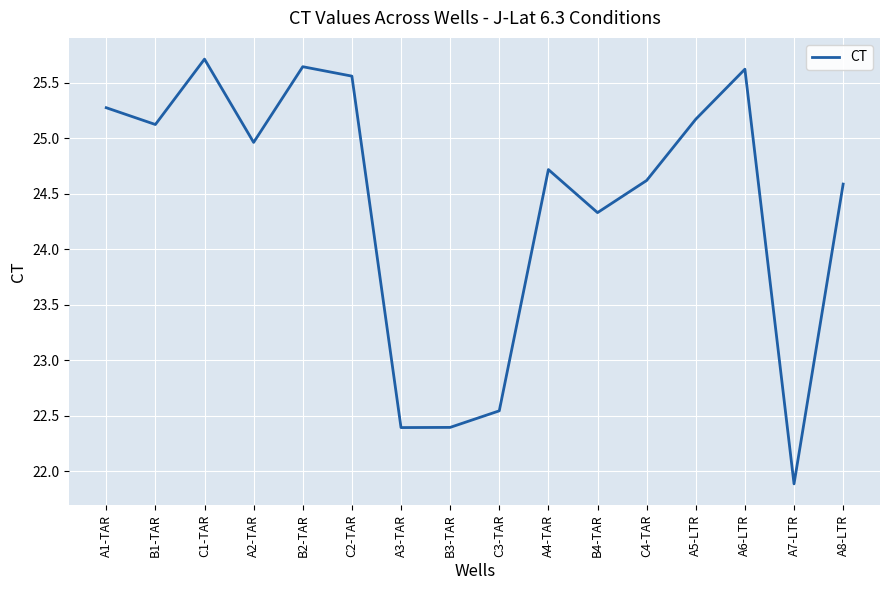

What is the average value?

24.4